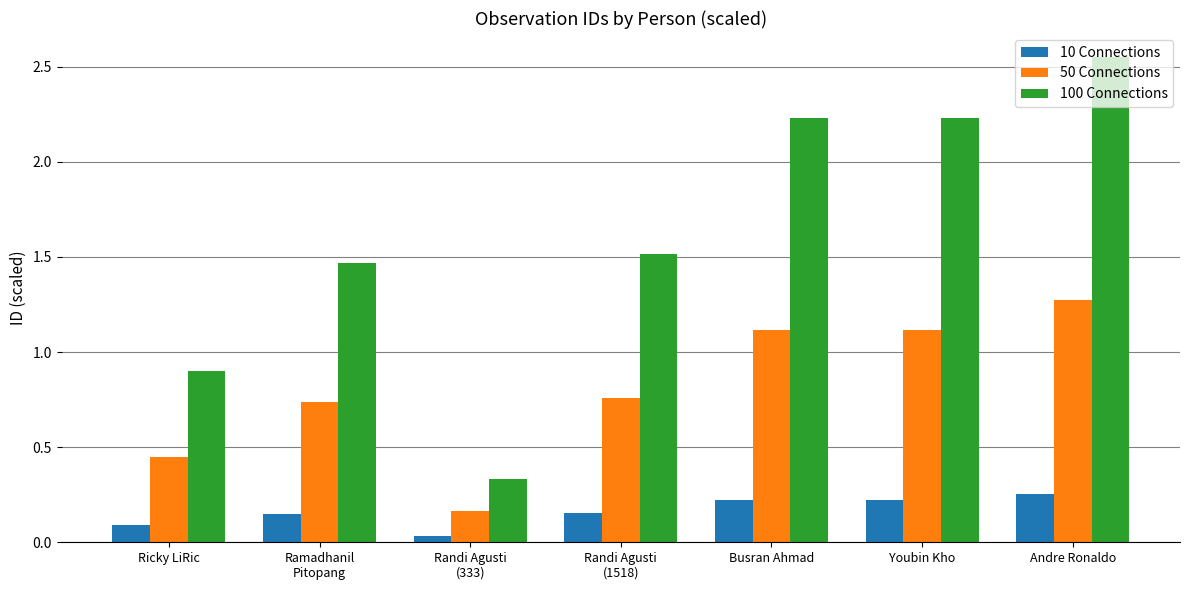

How many groups of bars are there?

7